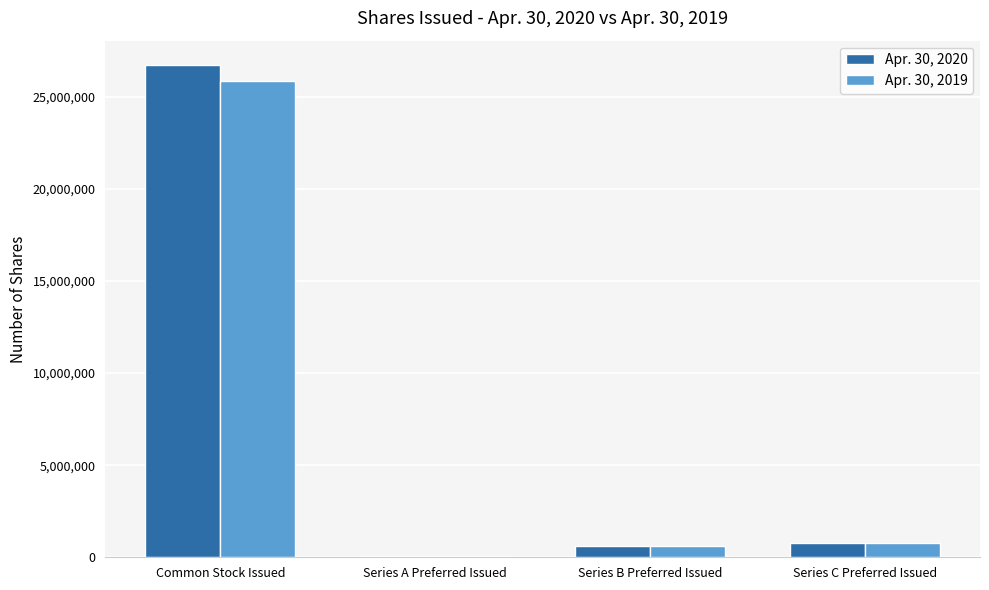

Which category has the highest value in the Apr. 30, 2020 series?

Common Stock Issued